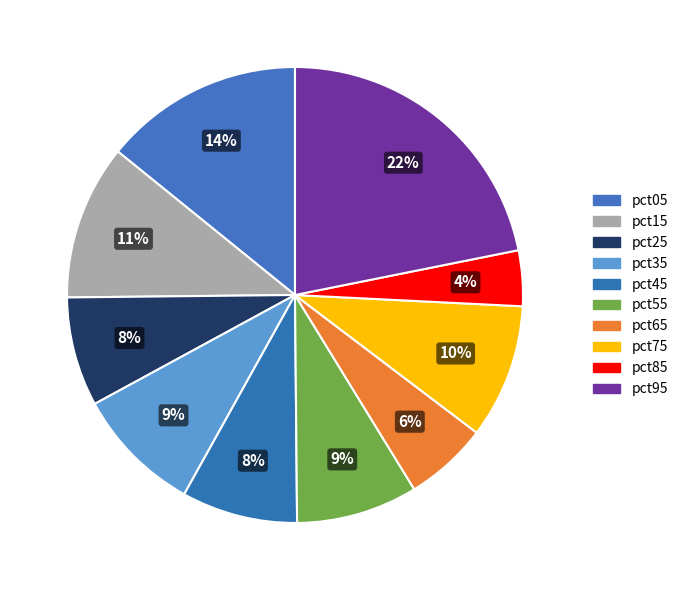

Count the number of slices in the pie.

10